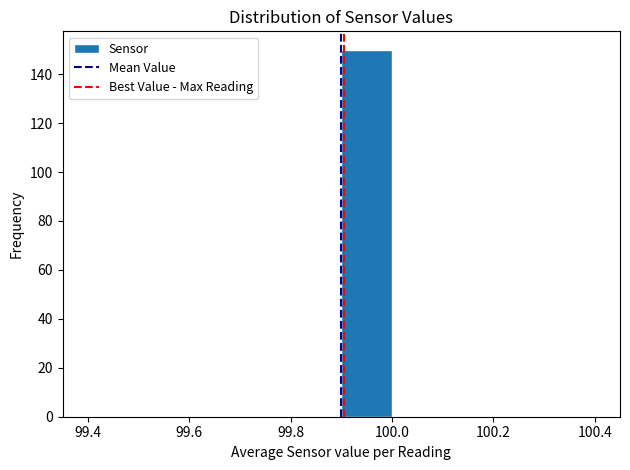

What is the height of the bar covering 99.9 to 100.0 on the x-axis? The values are not printed on the chart, so give them approximately, as read against the axis.

150